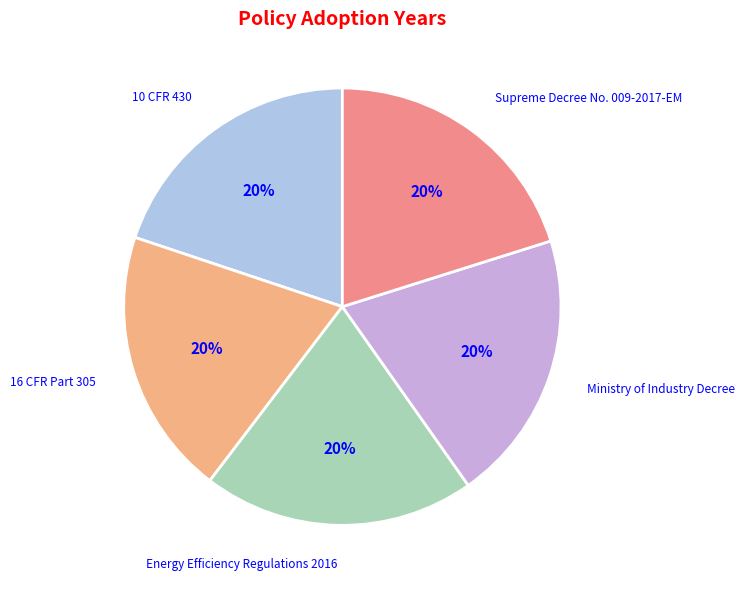

Is 16 CFR Part 305 the majority of the pie?

No